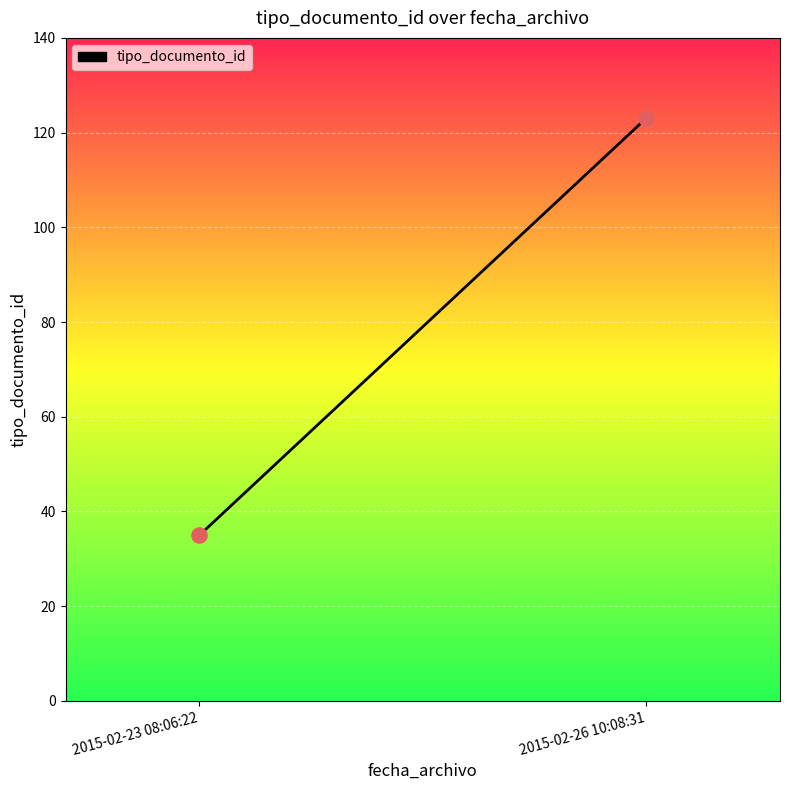

What is the average Y value?

79